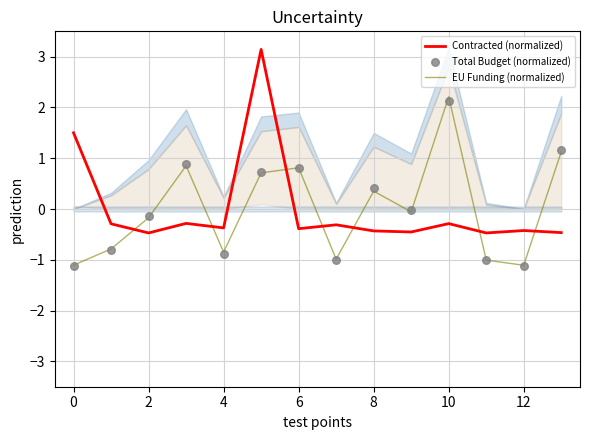

Which series contains the lowest Y value?

Total Budget (normalized)